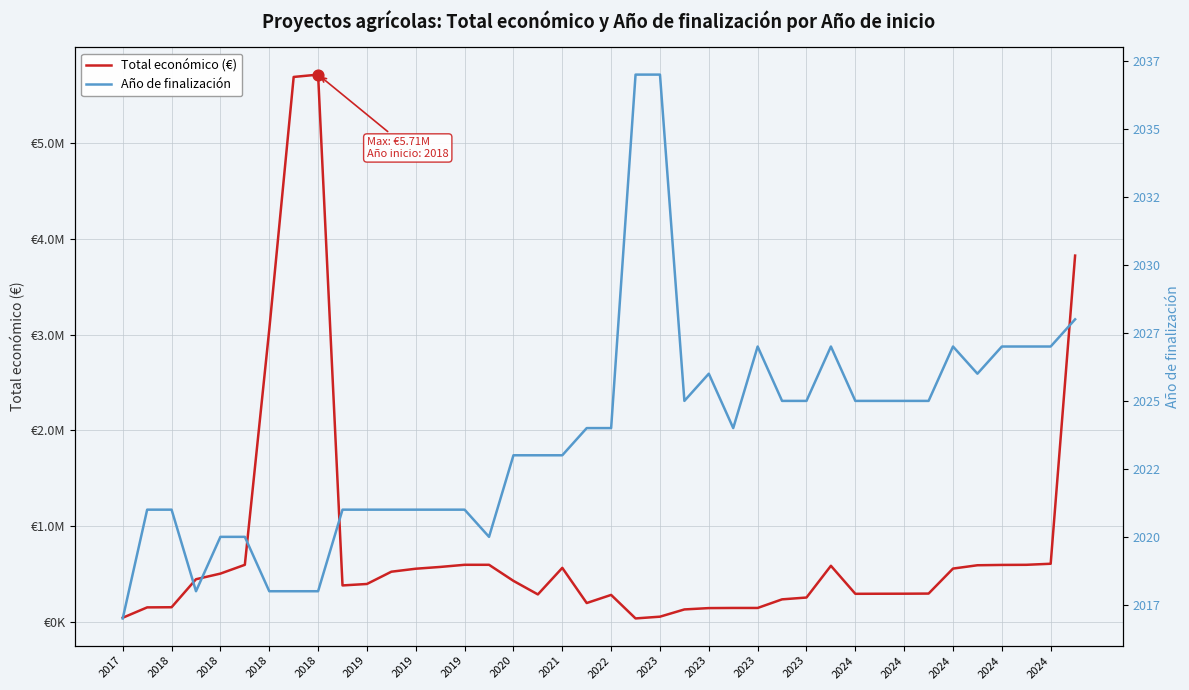

Which series reaches the maximum Y coordinate?

Total económico (€)